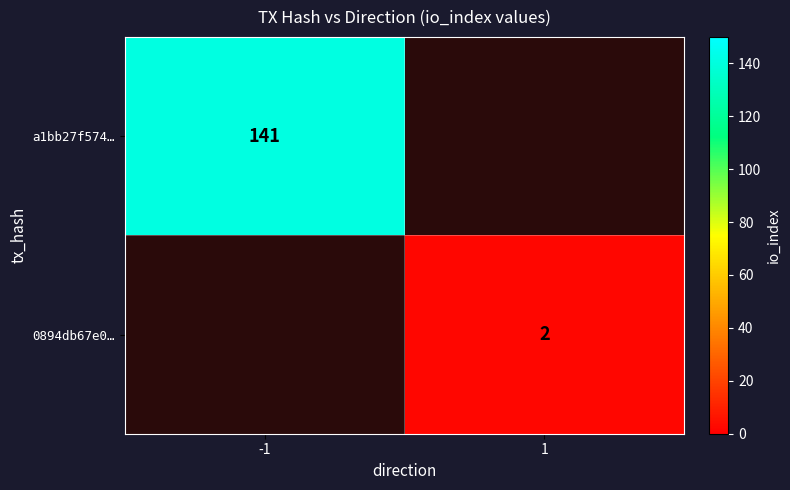

Is it true that a1bb27f574… equals 141 at -1?

True